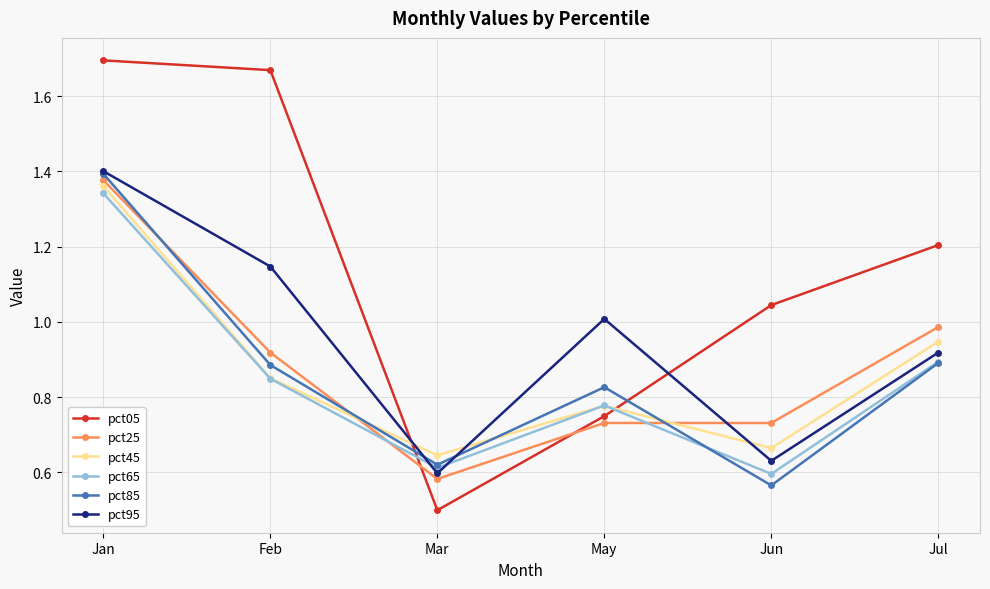

At which category is the sum across all series the highest?

Jan